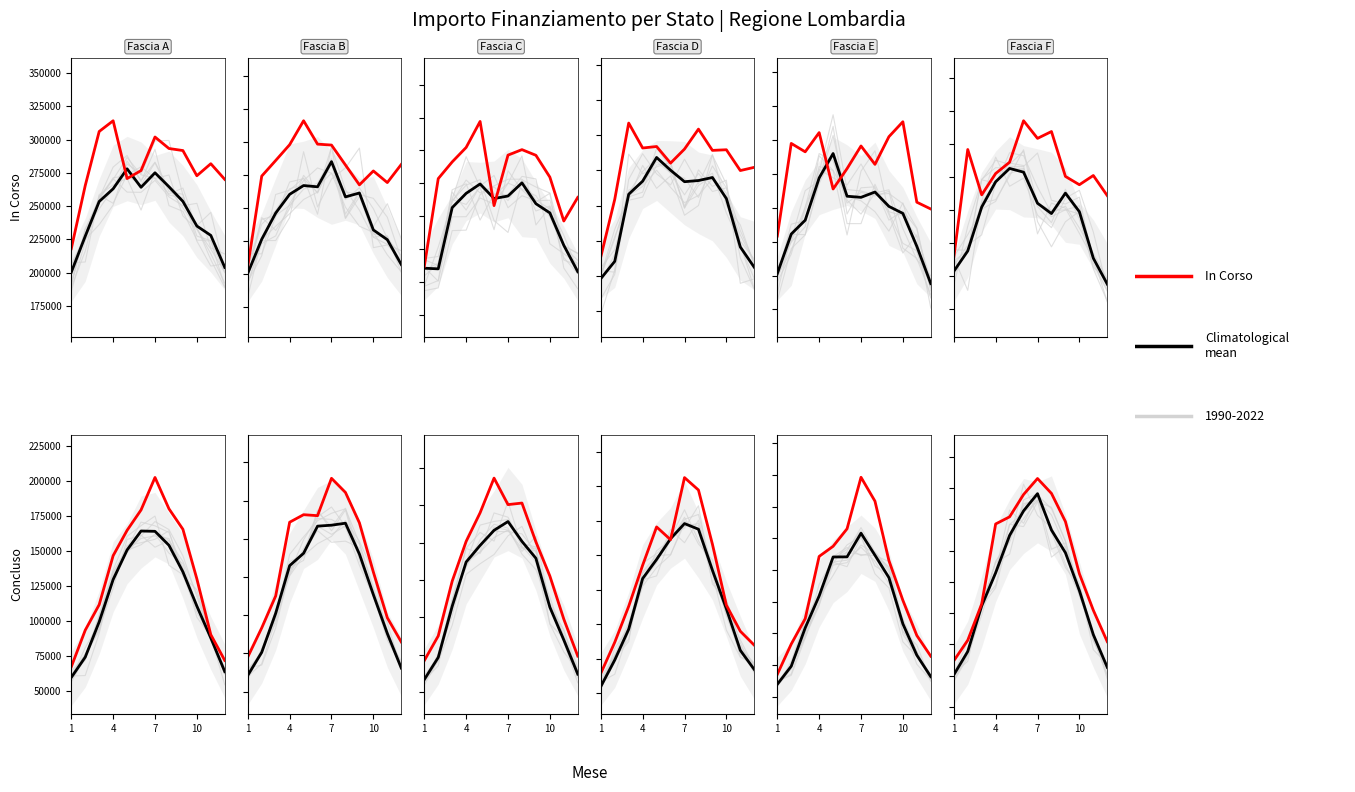

List the series in order of their peak value, highest first.

In Corso, Climatological mean, Concluso